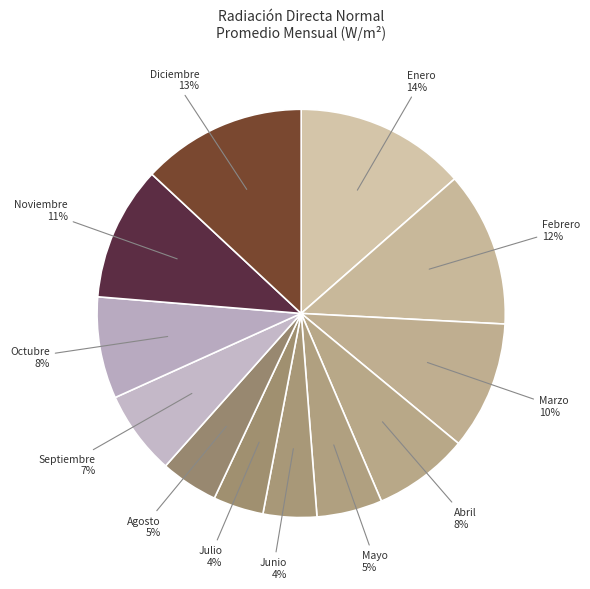

What percentage is the Diciembre slice, to the nearest percent?

13%